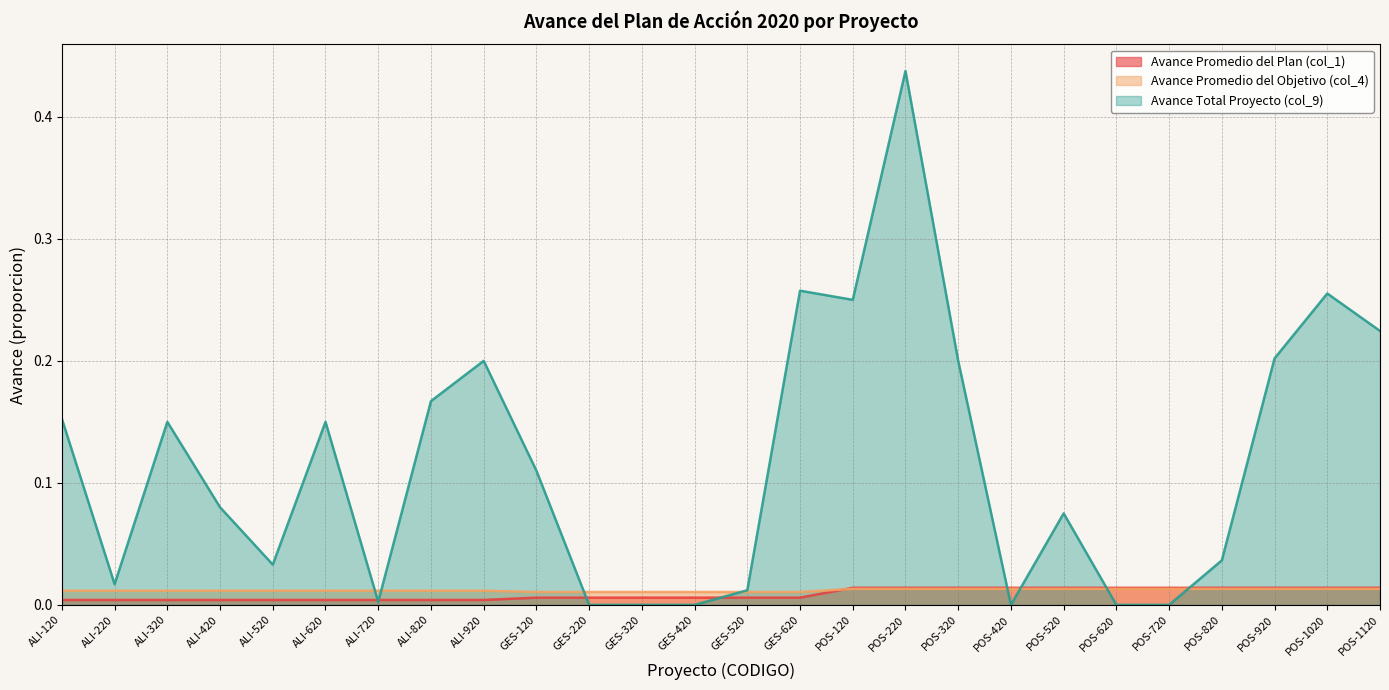

Where is the first local minimum for Avance Total Proyecto (col_9)?

ALI-220